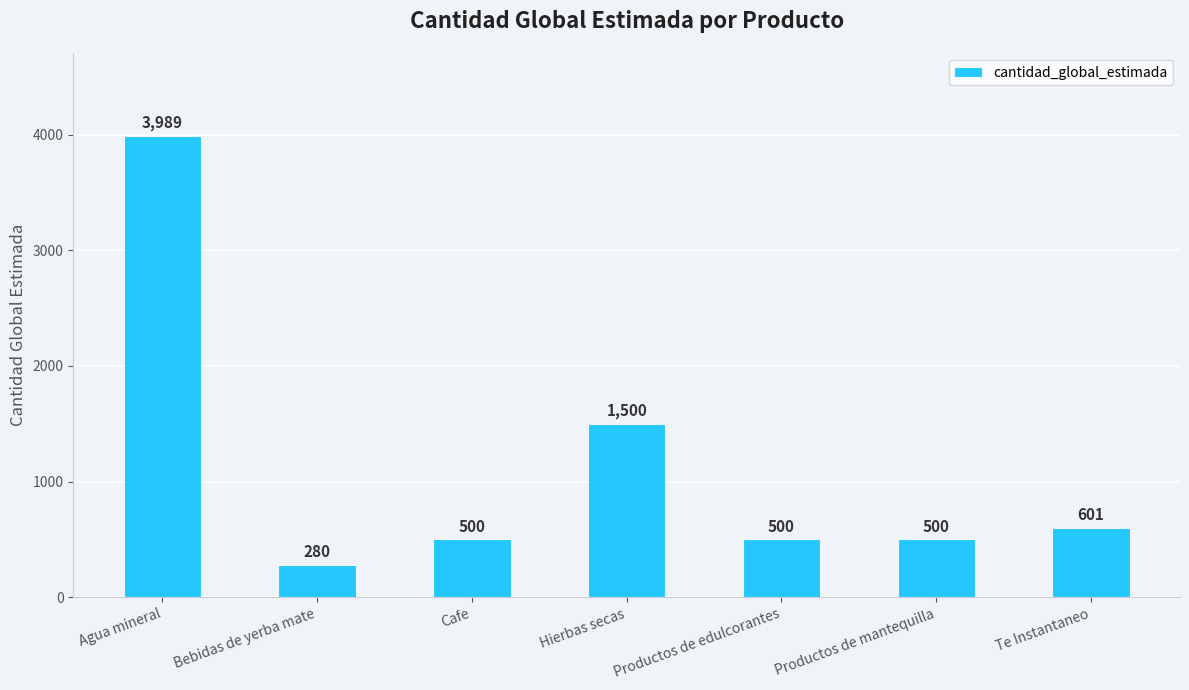

What position from the left is Agua mineral?

1